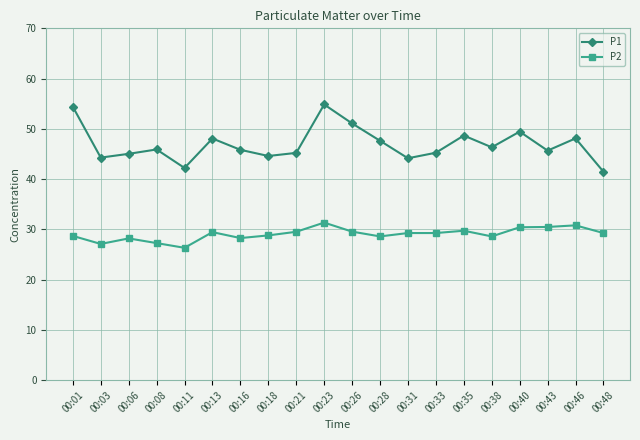

List the series in order of their peak value, lowest first.

P2, P1